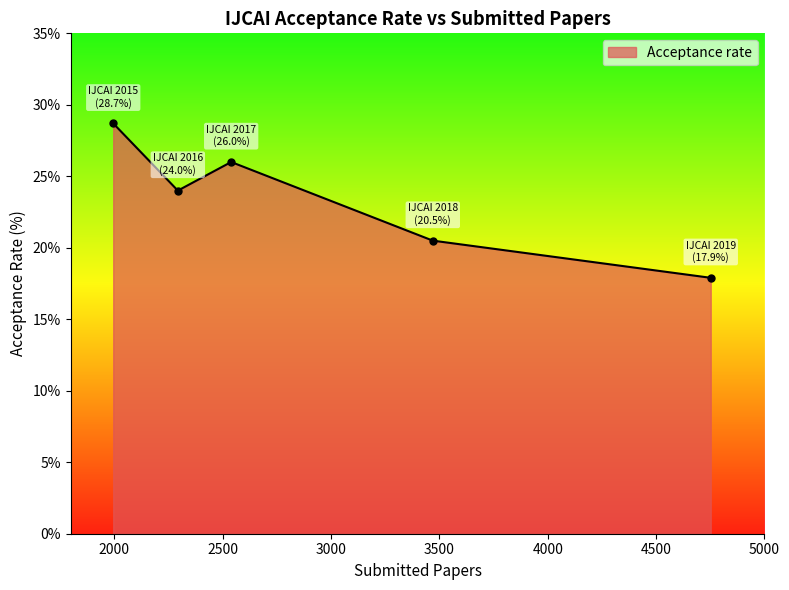

How many interior local valleys (lower than both neighbors) does the data have?

1